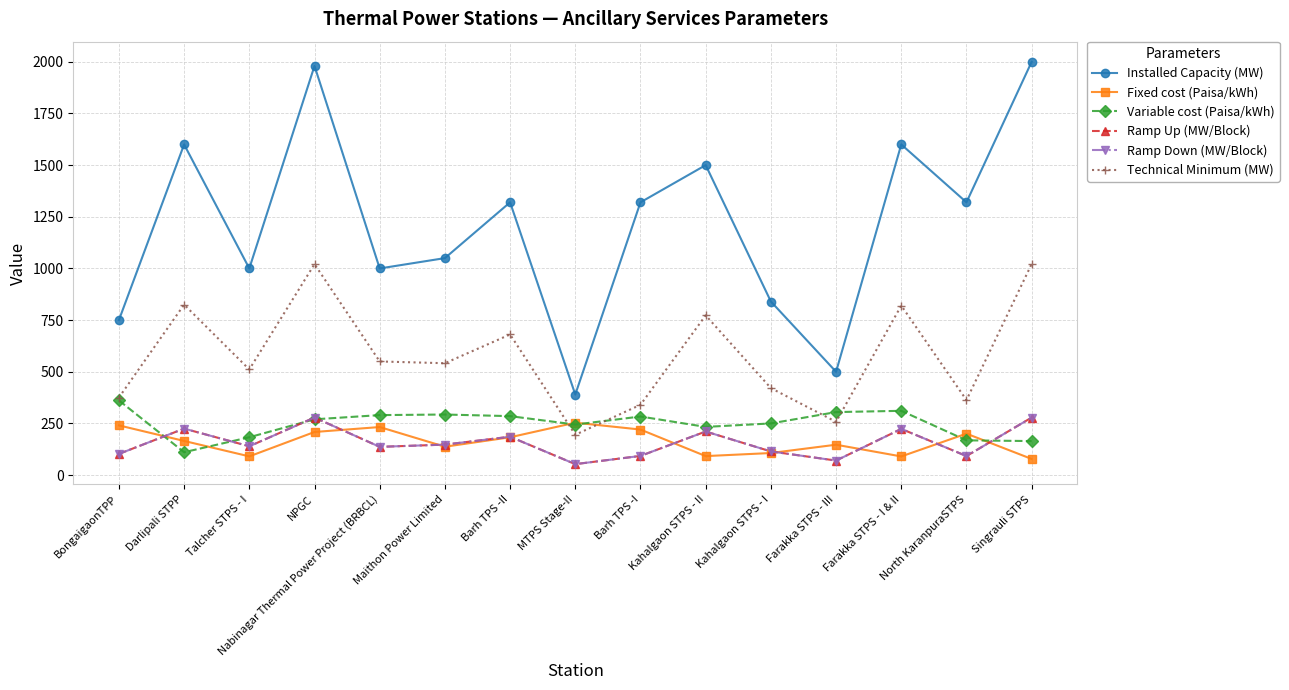

Does the chart have visible grid lines?

Yes